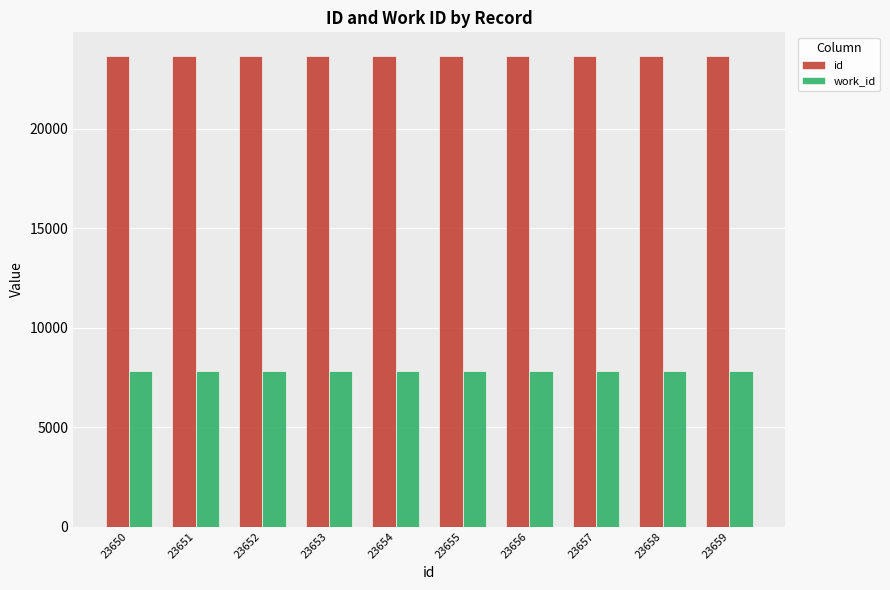

List the series in order of their overall mean, highest first.

id, work_id